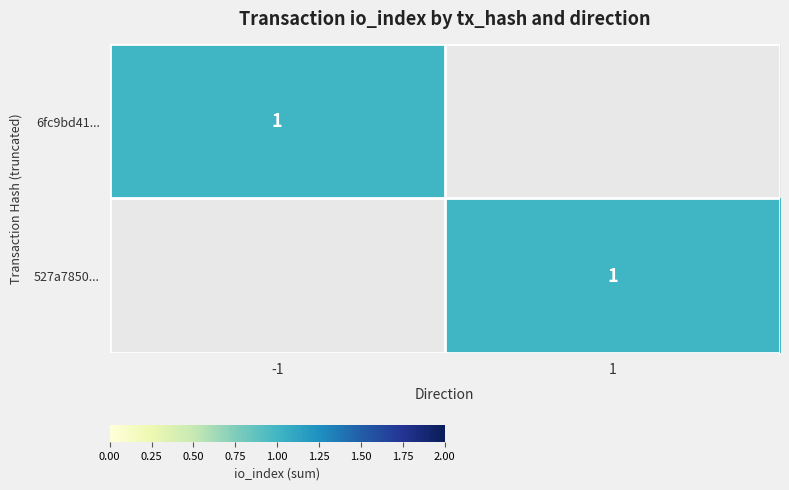

Which series has the largest total across all categories?

527a7850cb1cdfc75208d2f5d116a785258bc13